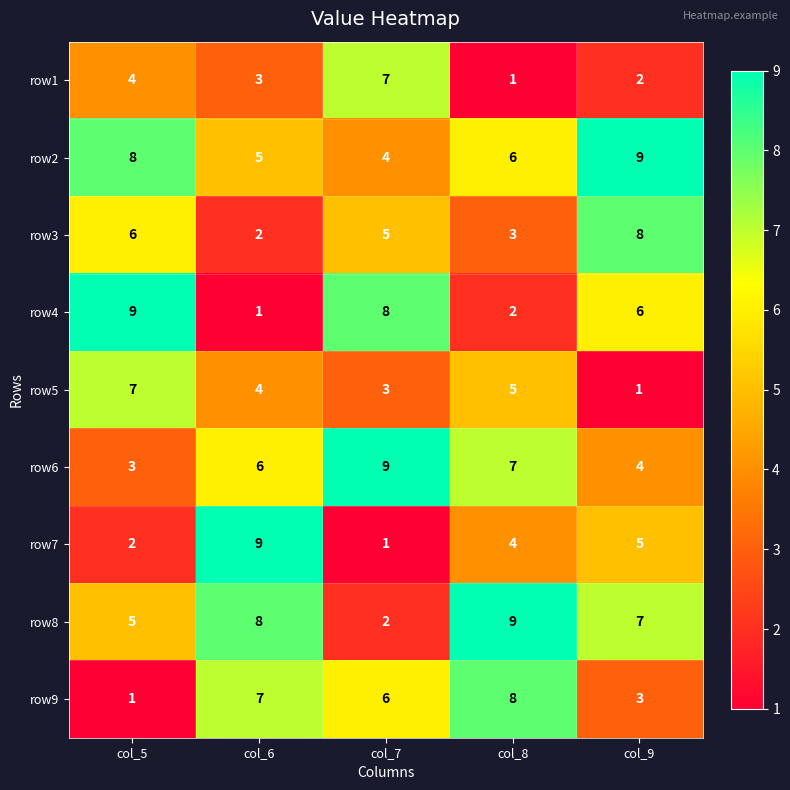

Between col_7 and col_8, which series saw the biggest shift?

row8